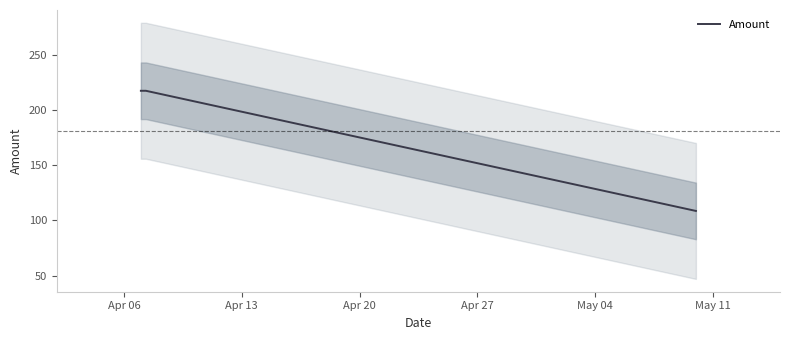

What is the value of the 1st point from the left?

217.2